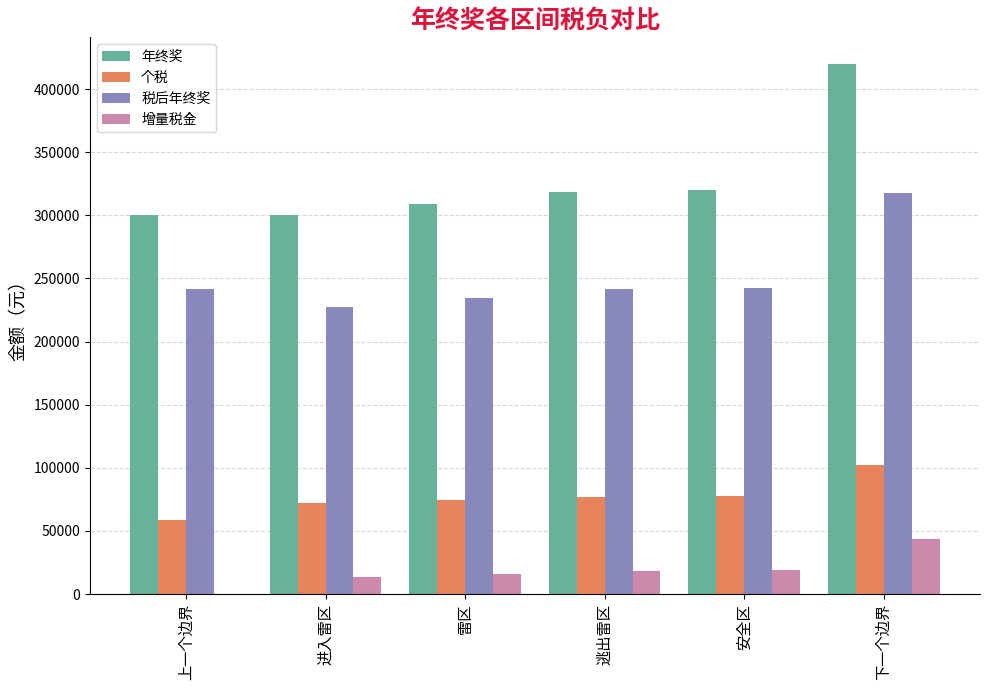

The 增量税金 series shows 0.0 at 上一个边界. True or false?

True